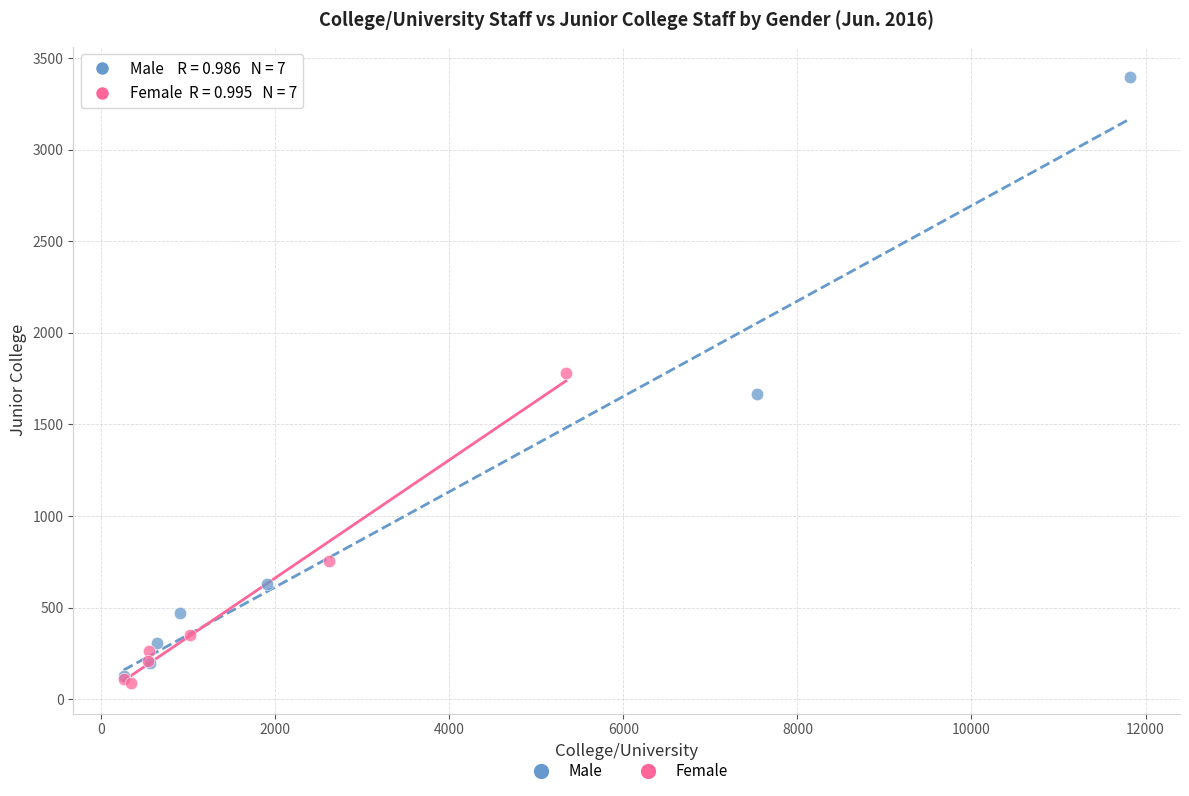

Which series contains the highest Y value?

Male